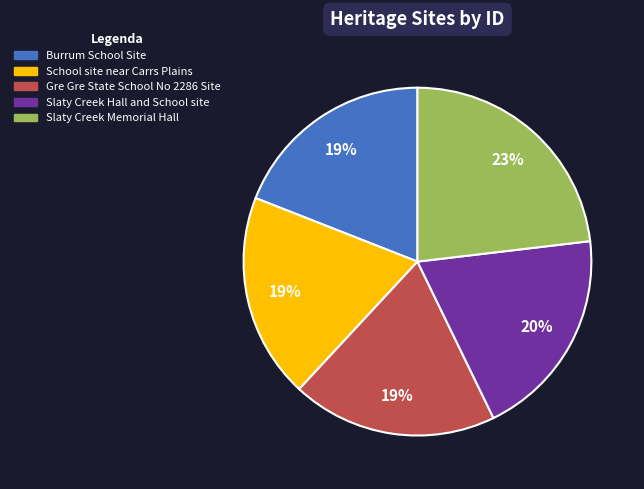

What is the ratio of the value at Slaty Creek Hall and School site to the value at Slaty Creek Memorial Hall?

0.9